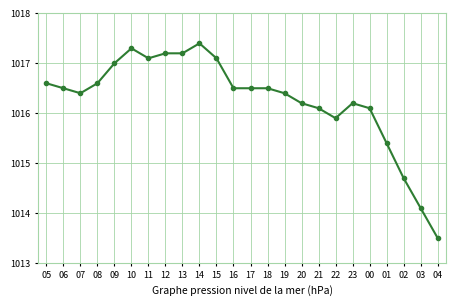

True or false: there are more than 0 points higher than both neighbors.

True